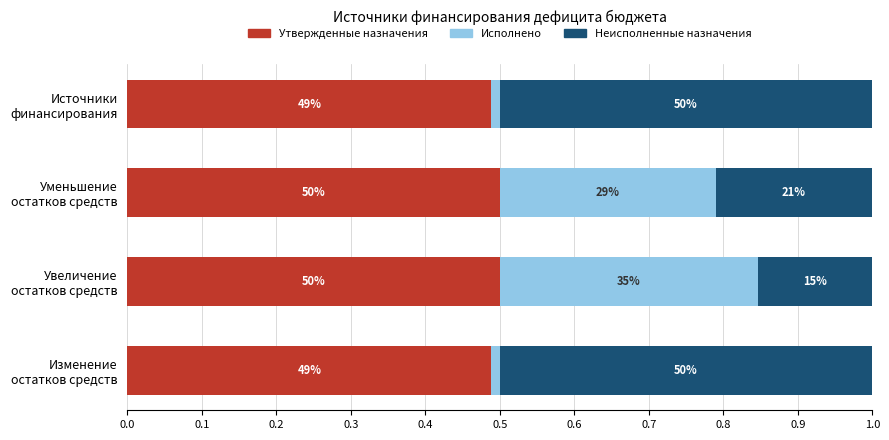

How many Утвержденные назначения values are between 0 and 1?

4